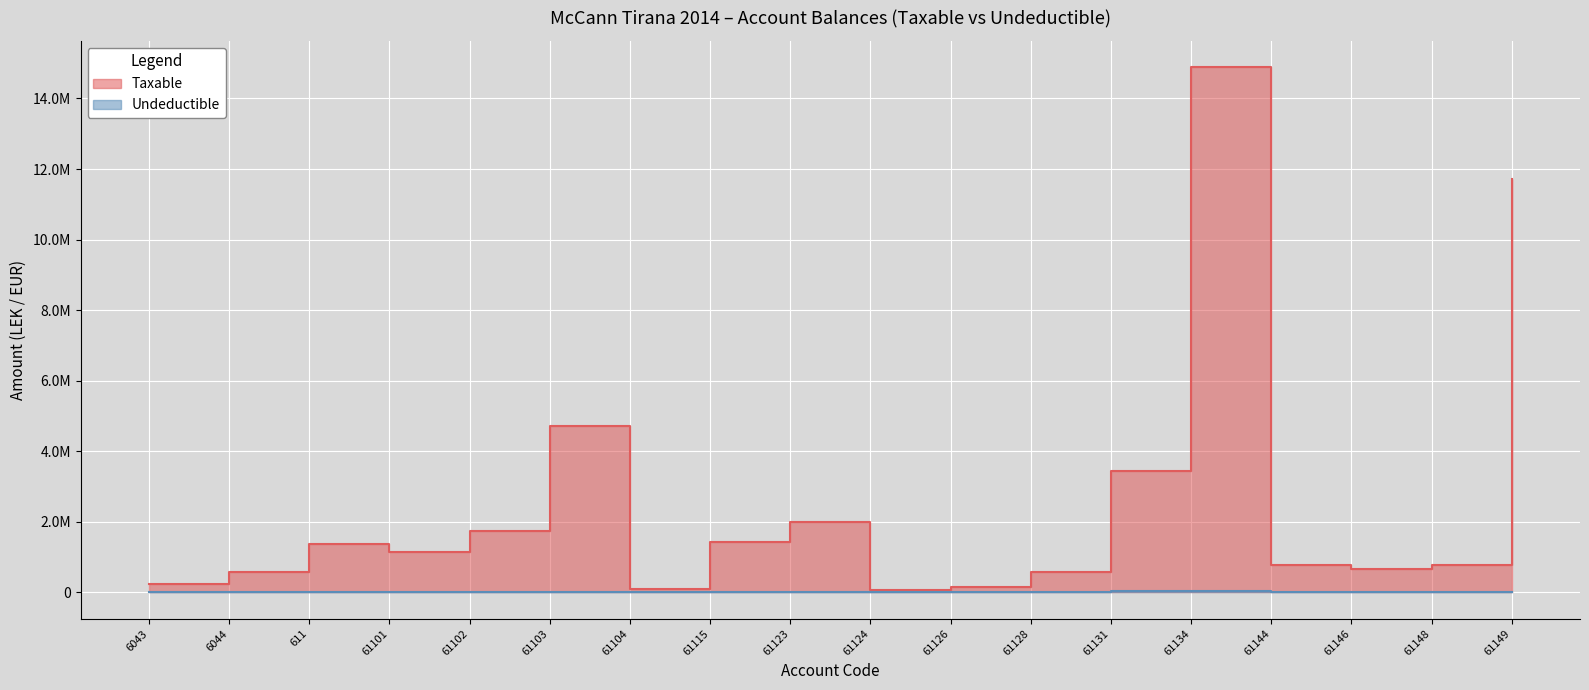

What is the label of the 5th point from the left?

61102